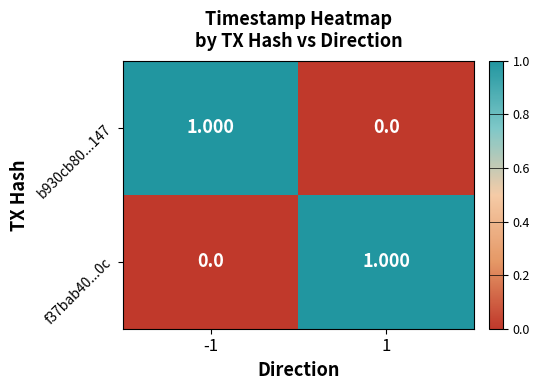

Reading left to right, transcribe all the data shown in this chart.

b930cb80...147: -1=1	1=0
f37bab40...0c: -1=0	1=1